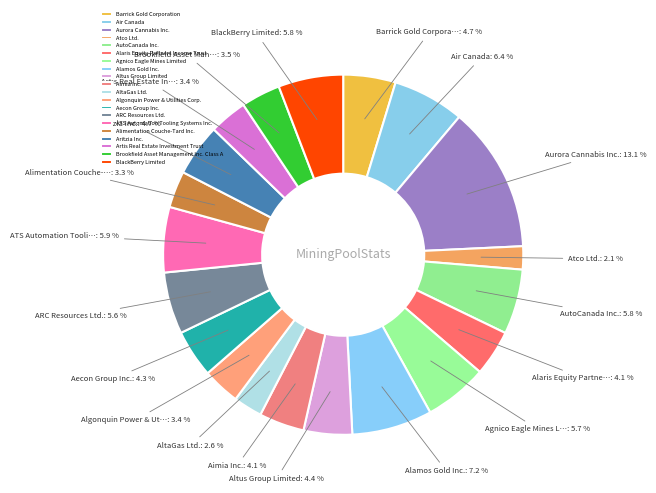

To the nearest percent, what is the combined percentage of Brookfield Asset Management Inc. Class A and Aecon Group Inc.?

8%